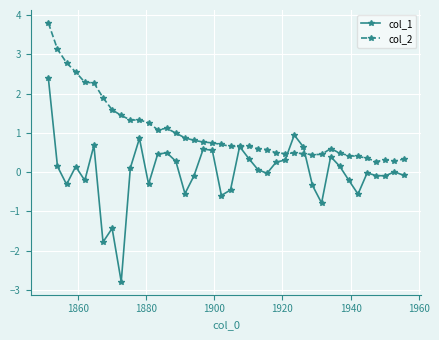

What is the minimum value shown in the chart?

-2.8